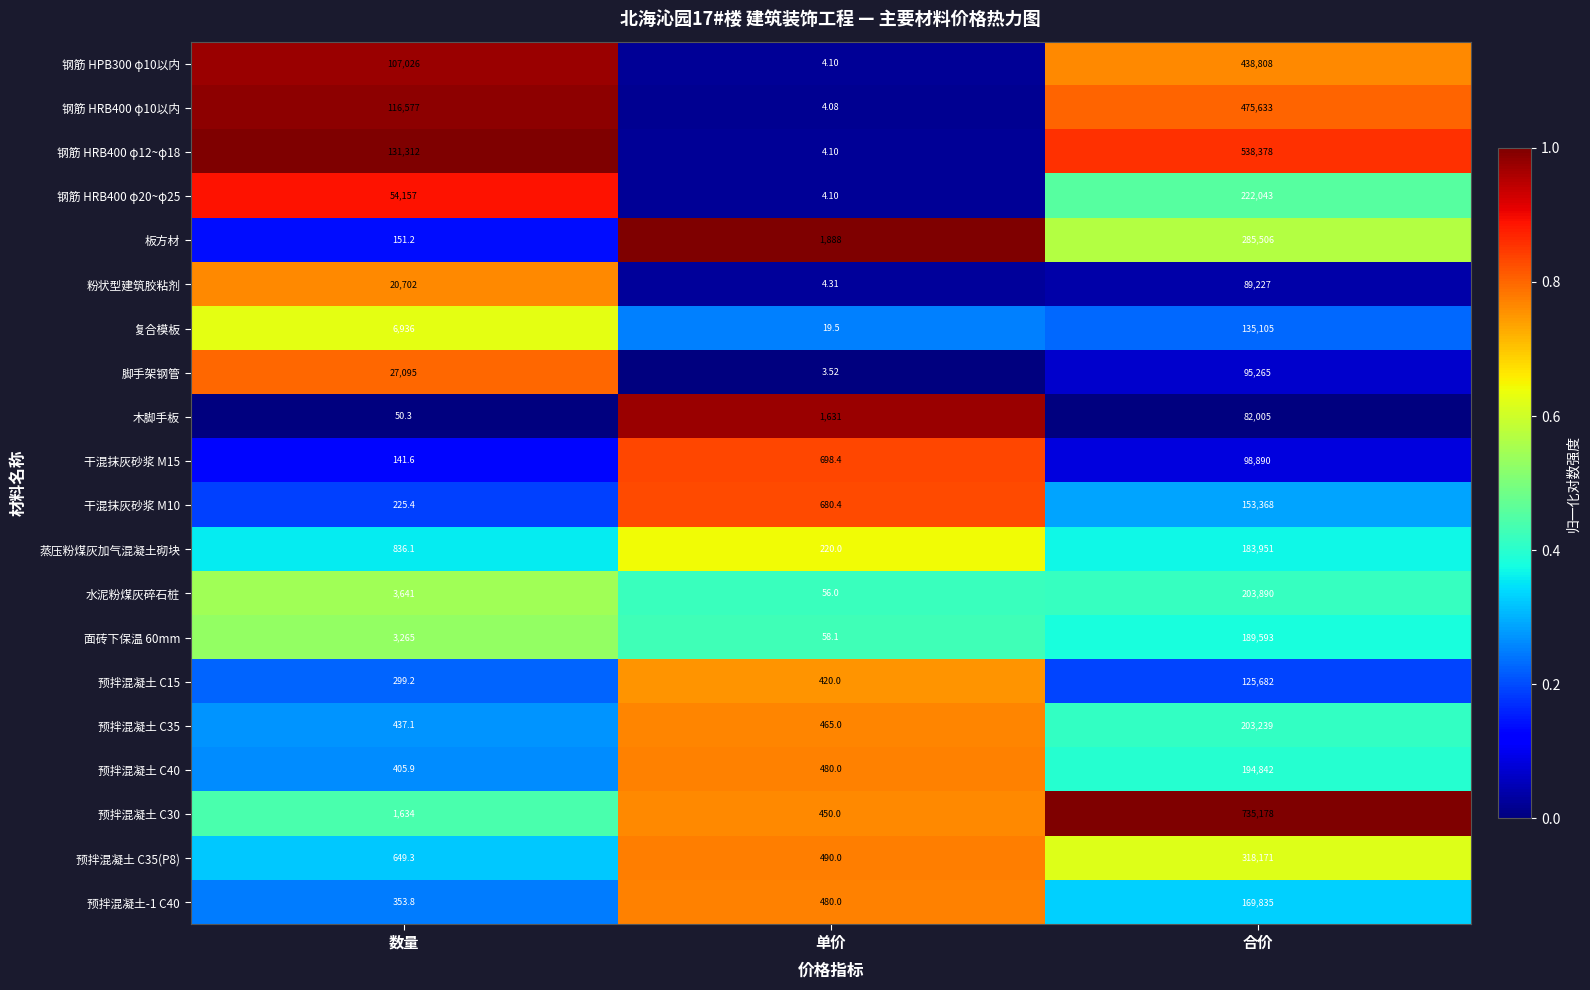

At which label is 木脚手板 closest to 41027?

单价